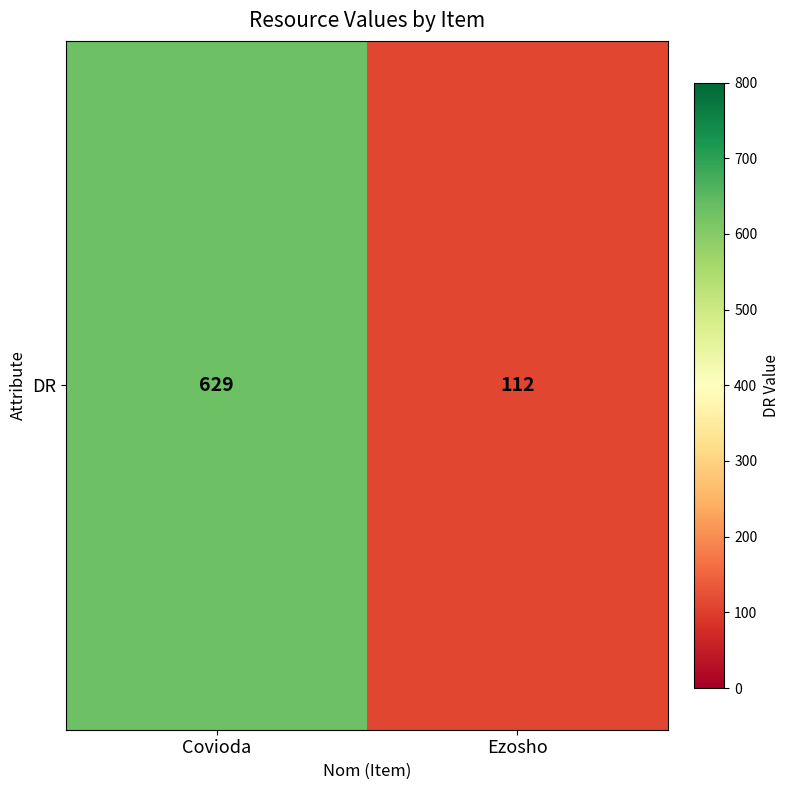

What is the difference between the maximum and minimum values?

517